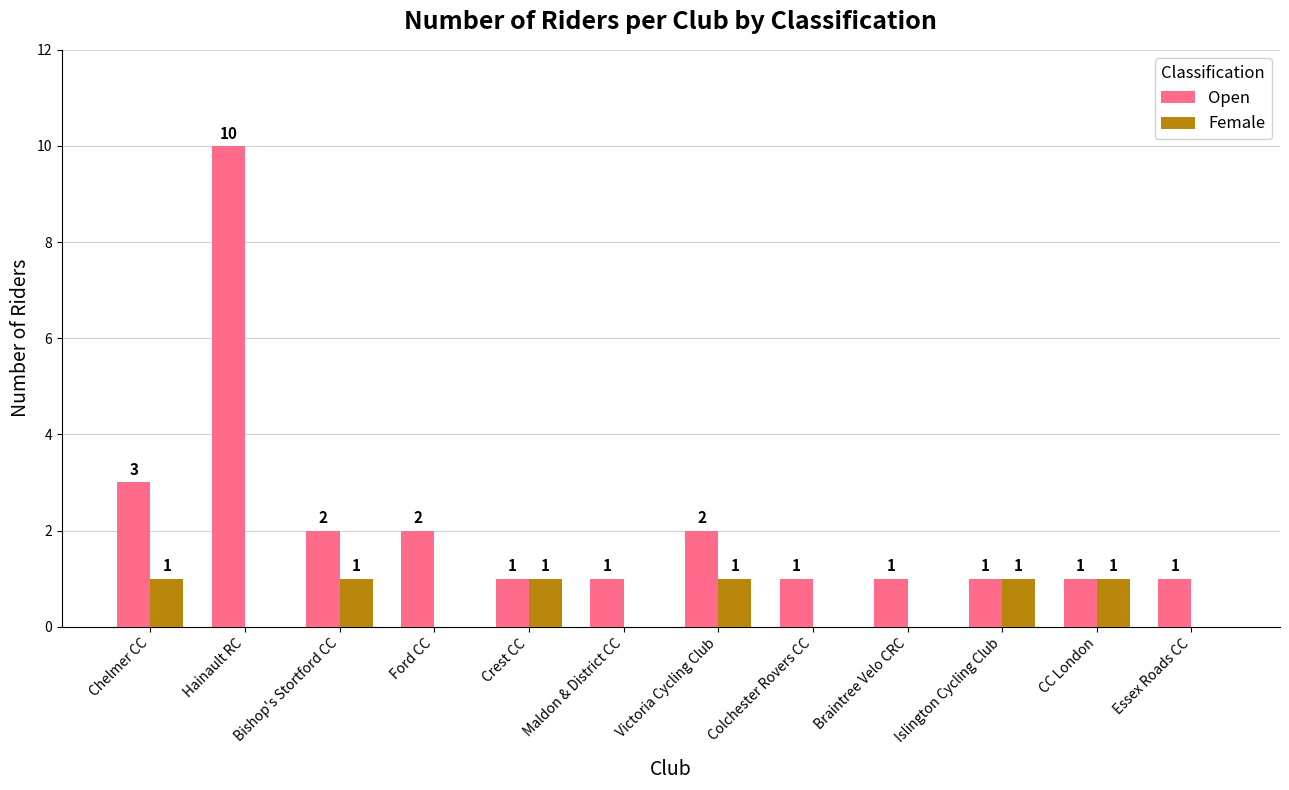

The Open series shows 1 at Essex Roads CC. True or false?

True